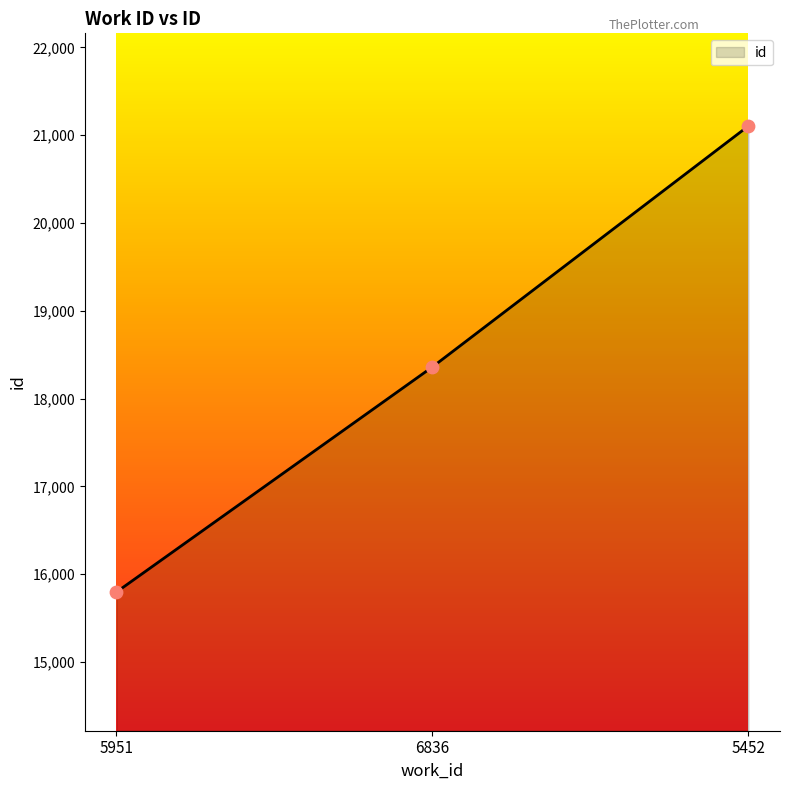

What is the ratio of the value at 5951 to the value at 5452?

0.7